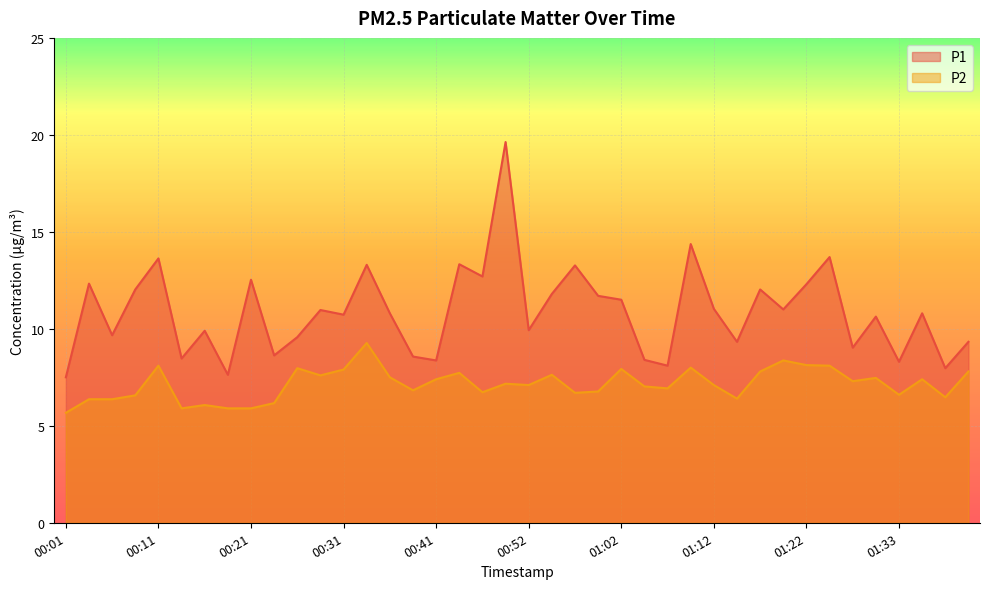

True or false: P2 and P1 cross at least once.

False